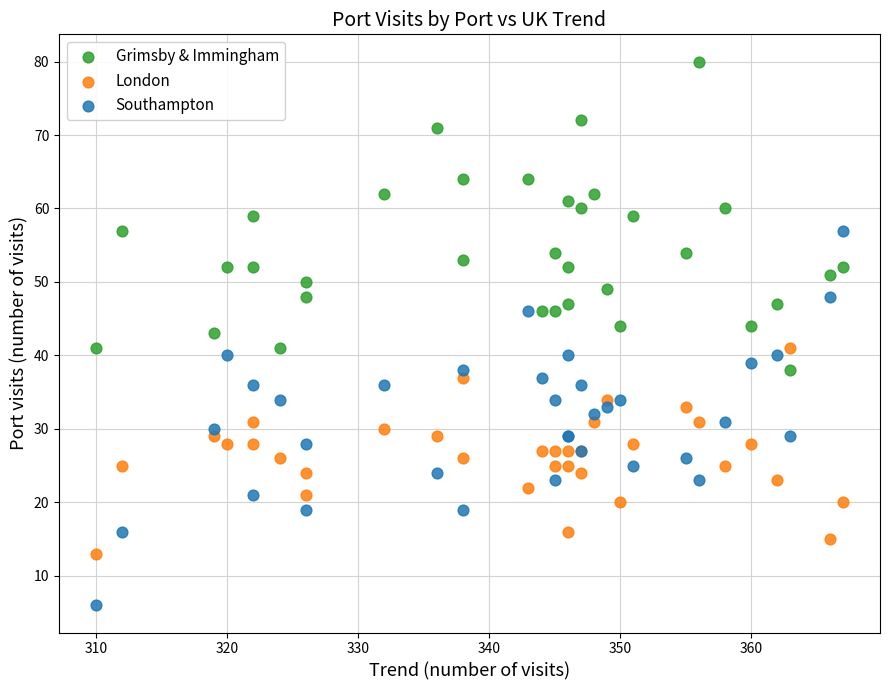

Which series has the widest spread of Y values?

Southampton